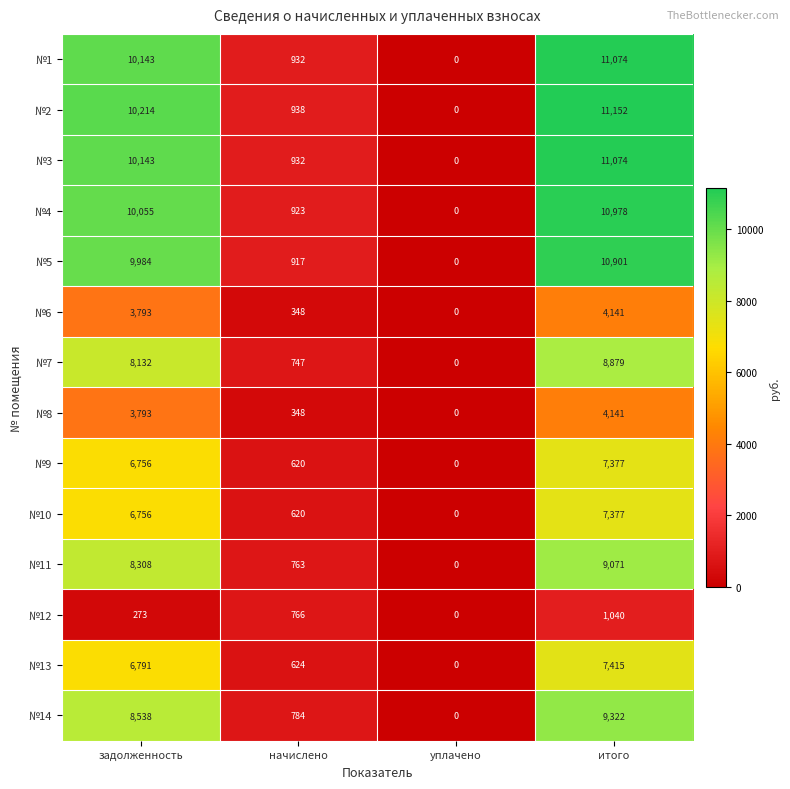

At which category is the sum across all series the highest?

итого